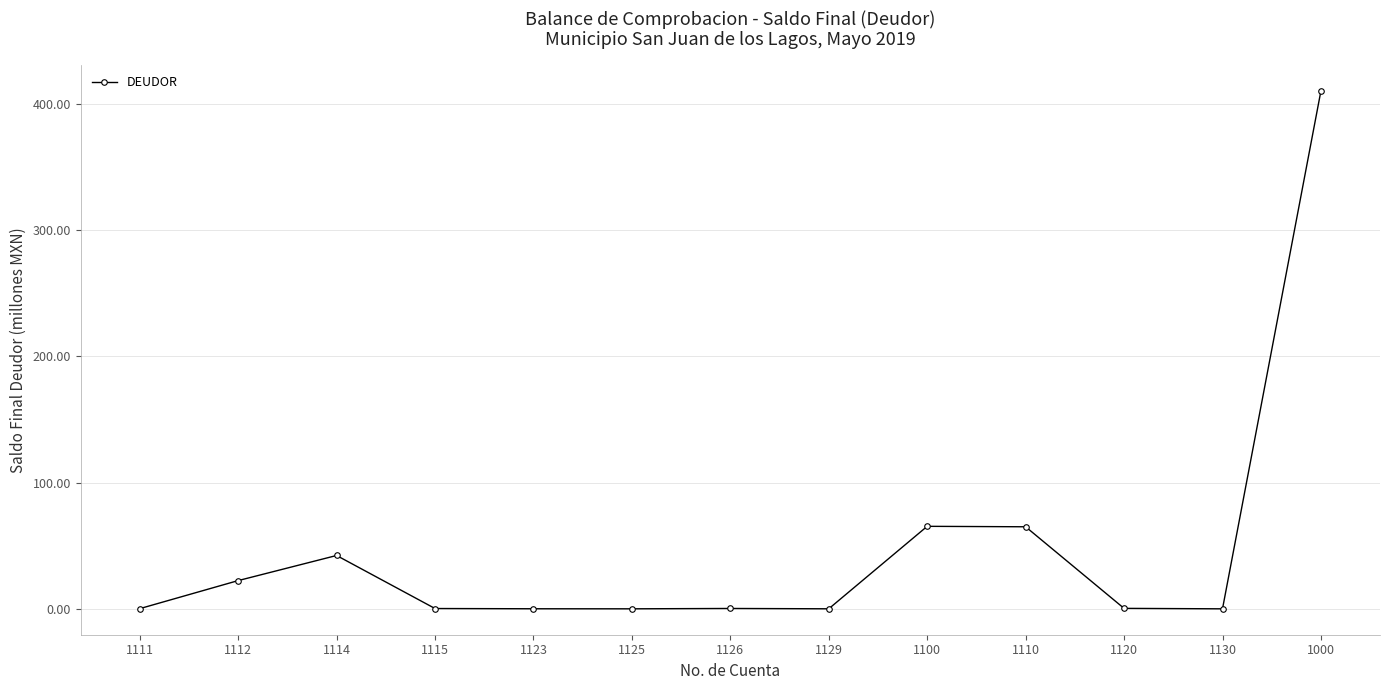

How many lines are shown in the chart?

1